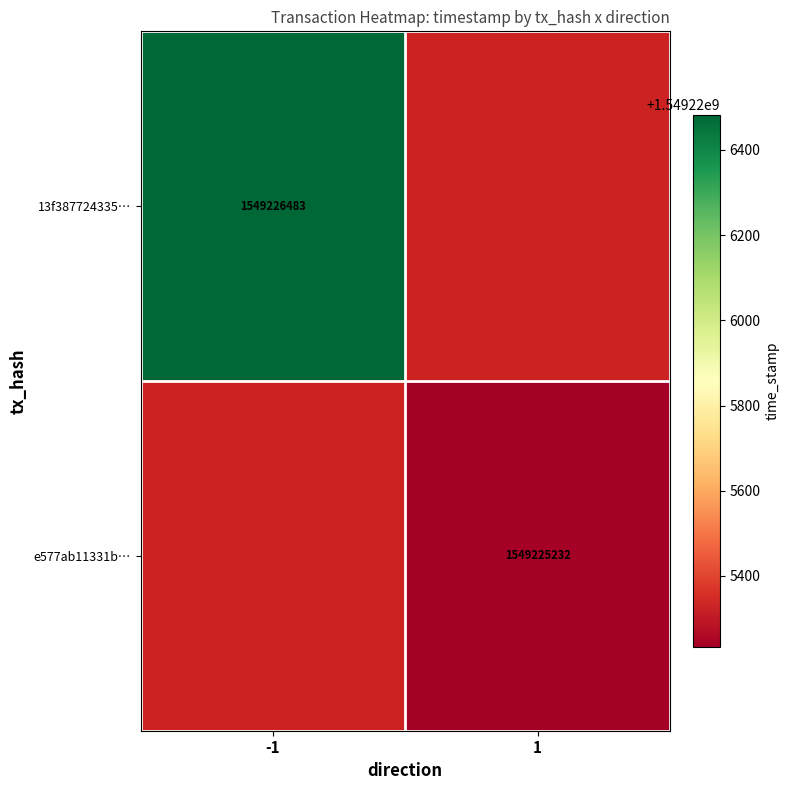

Is it true that 13f387724335fc13c792d4c77ce791c9d2a00ec equals -1 at direction?

False